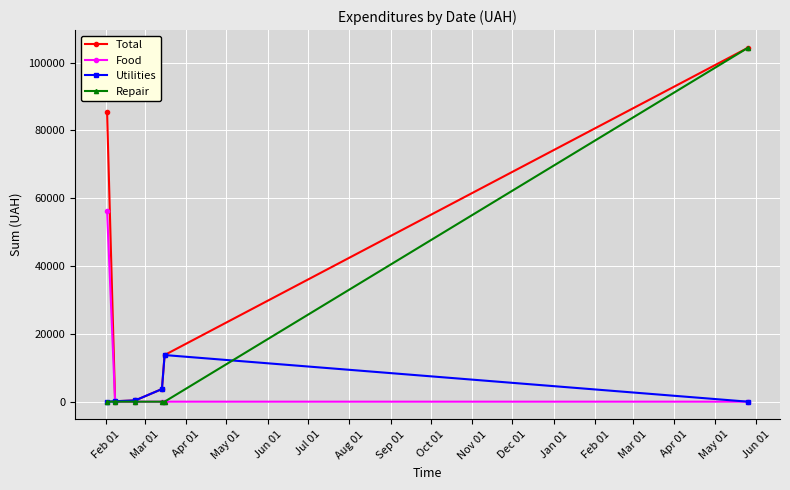

True or false: Total has more than 2 interior local peaks.

False